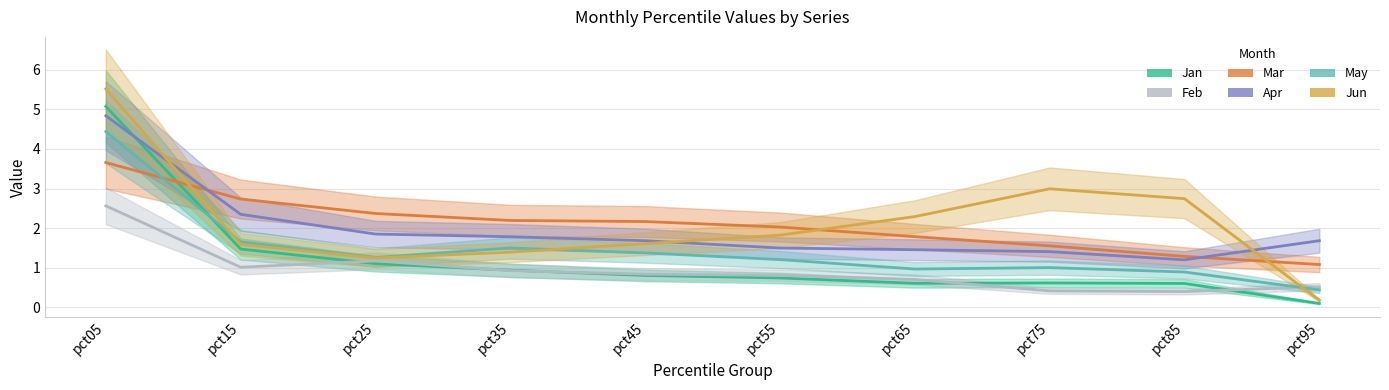

True or false: May and Apr intersect in this chart.

False